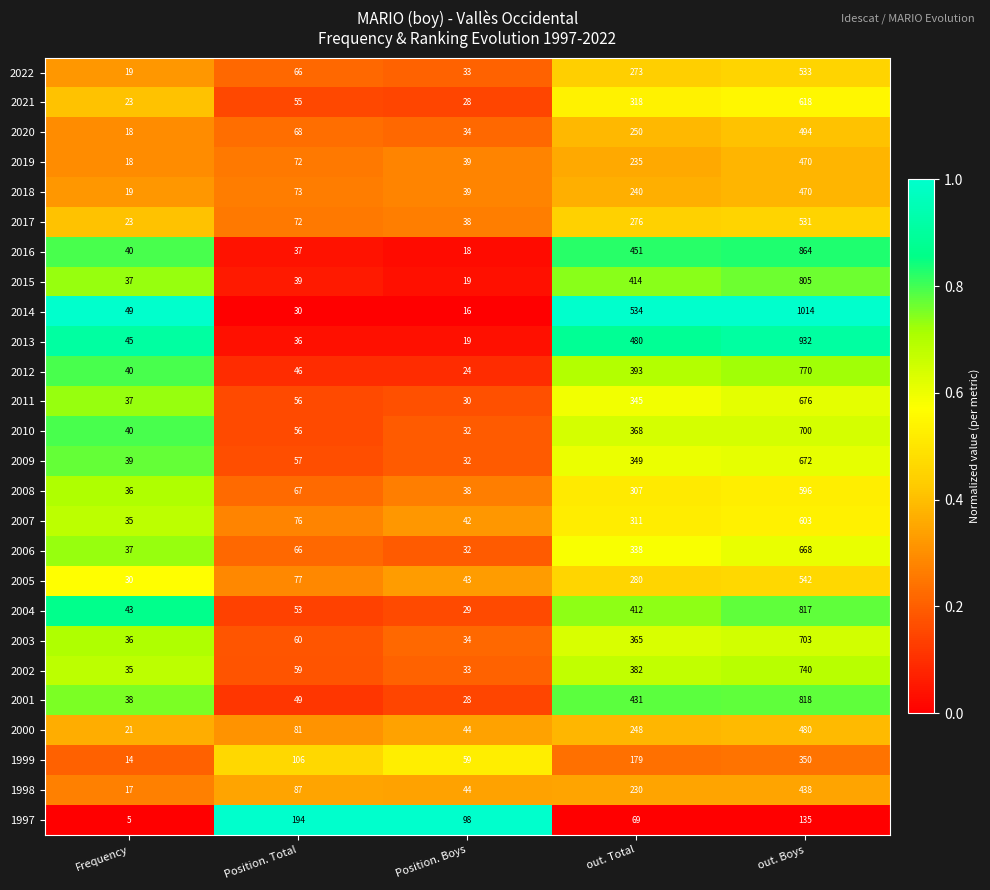

Which label corresponds to the smallest value in the chart?

Frequency